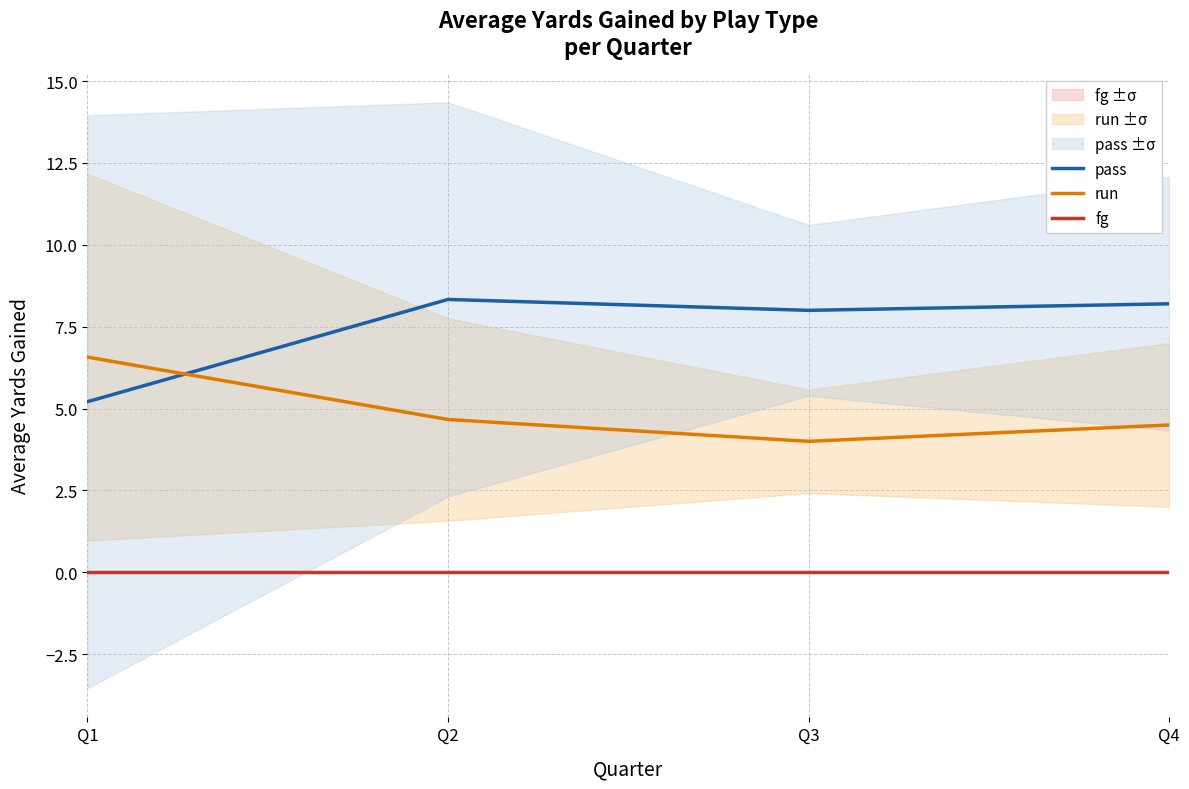

How many data points in pass are above 8?

2